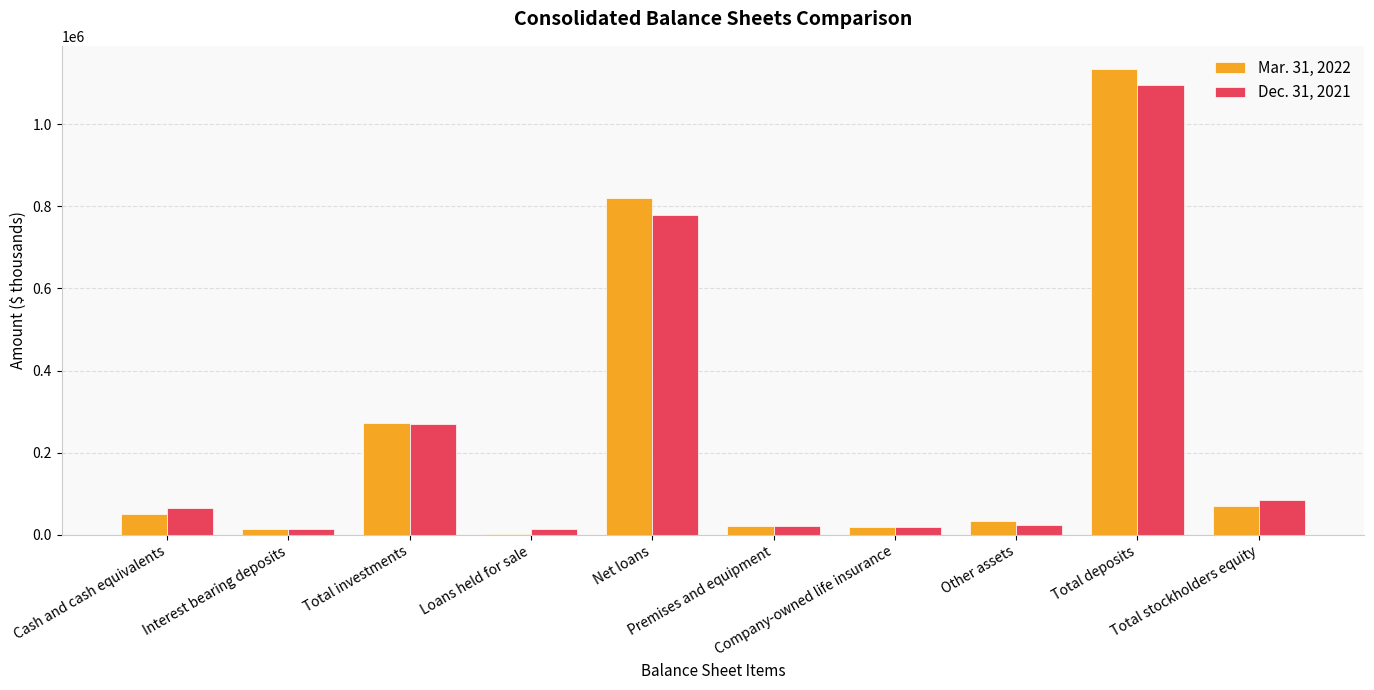

What is the greatest value displayed?

1134244